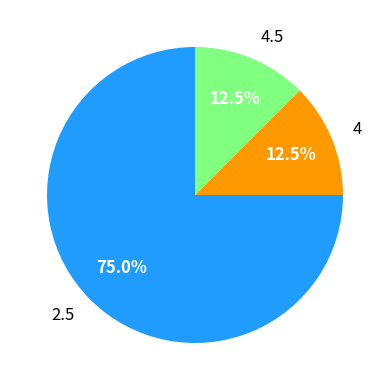

Which has a higher value, 2.5 or 4.5?

2.5